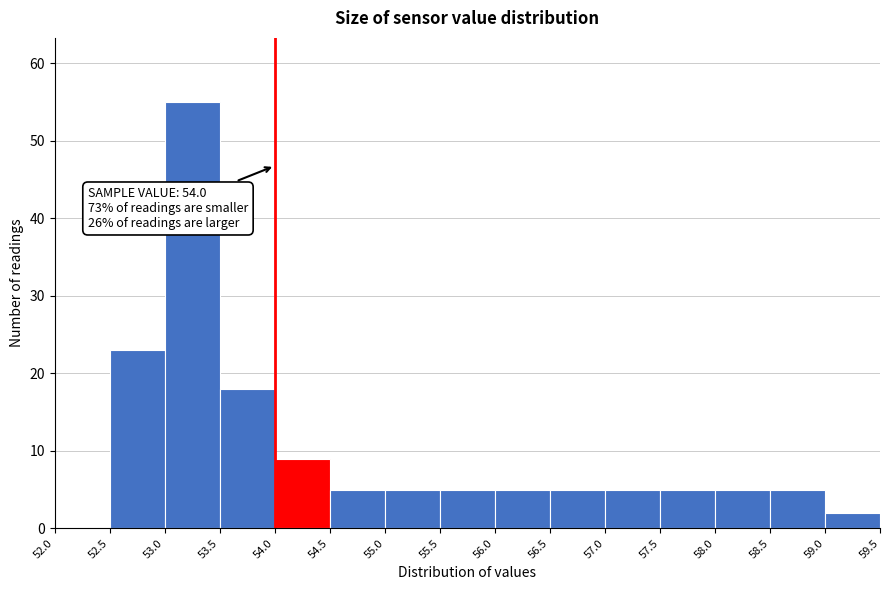

Which range on the x-axis has the tallest bar?

53.0 to 53.5